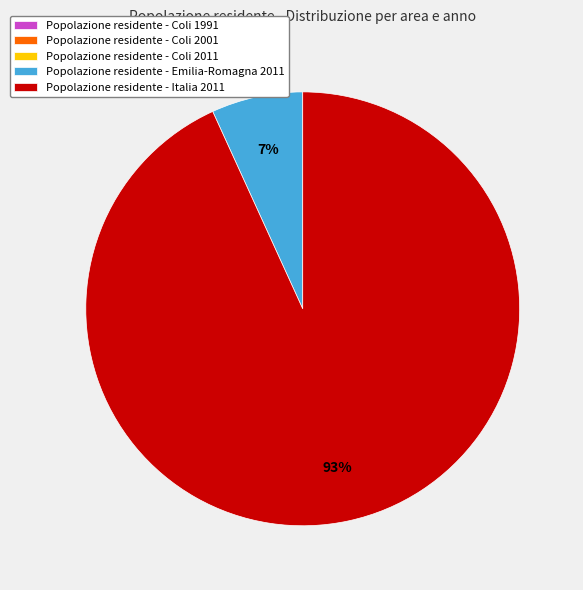

To the nearest percent, what is the difference between the largest and smallest slice percentages?

93%